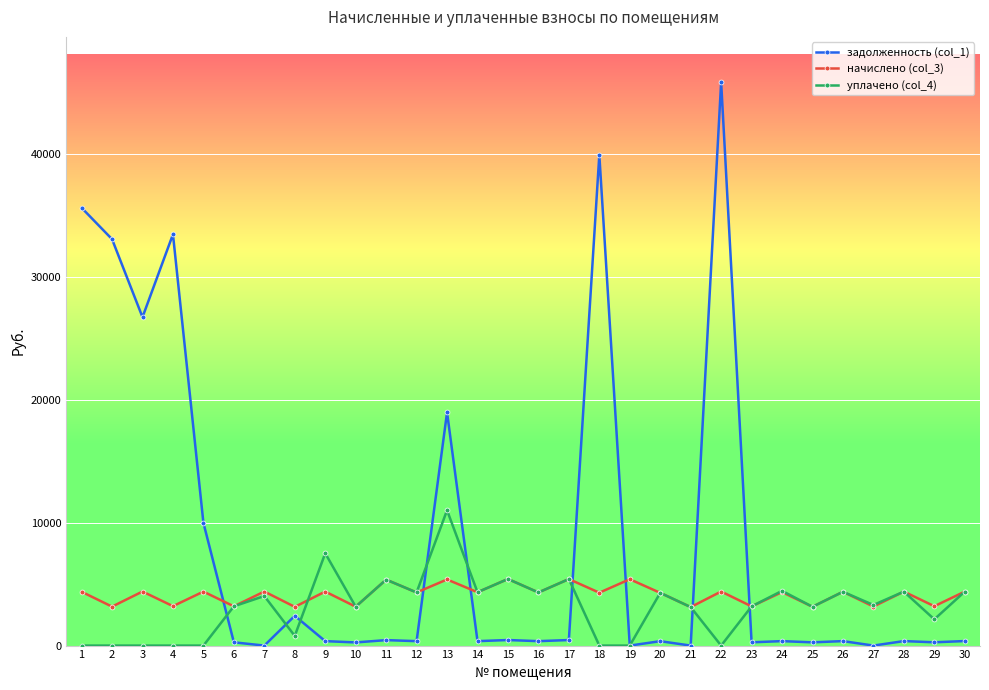

Count the number of categories in the chart.

30